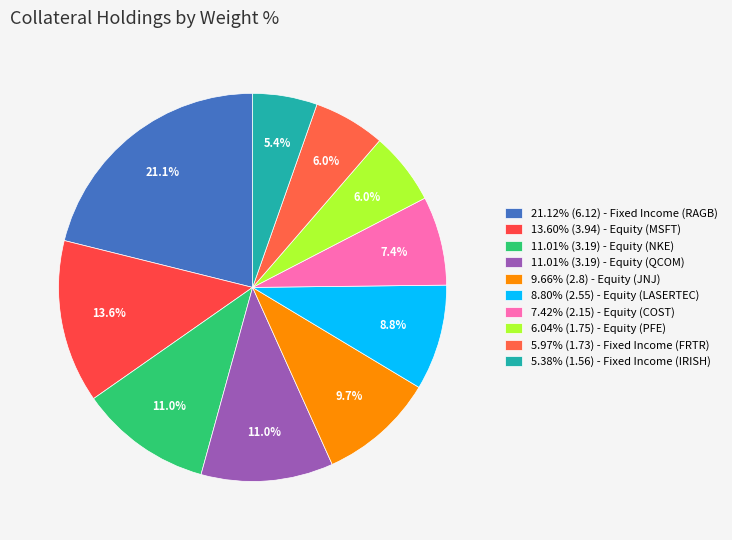

Is there any slice that represents more than half of the pie?

No